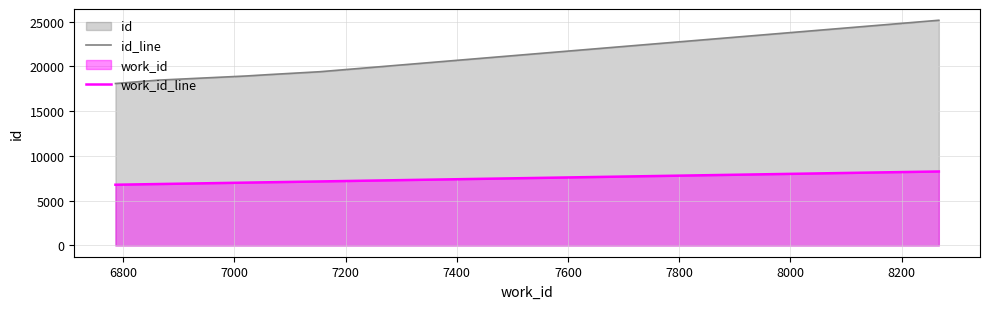

Rank the series by their average value, from highest to lowest.

id_line, work_id_line